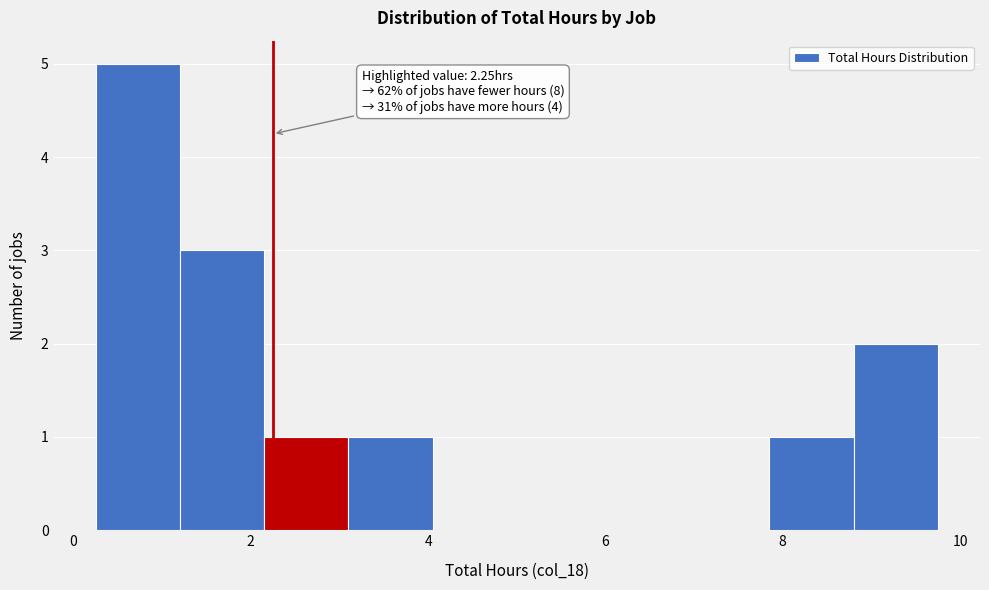

Which range on the x-axis has the tallest bar?

0.25 to 1.20